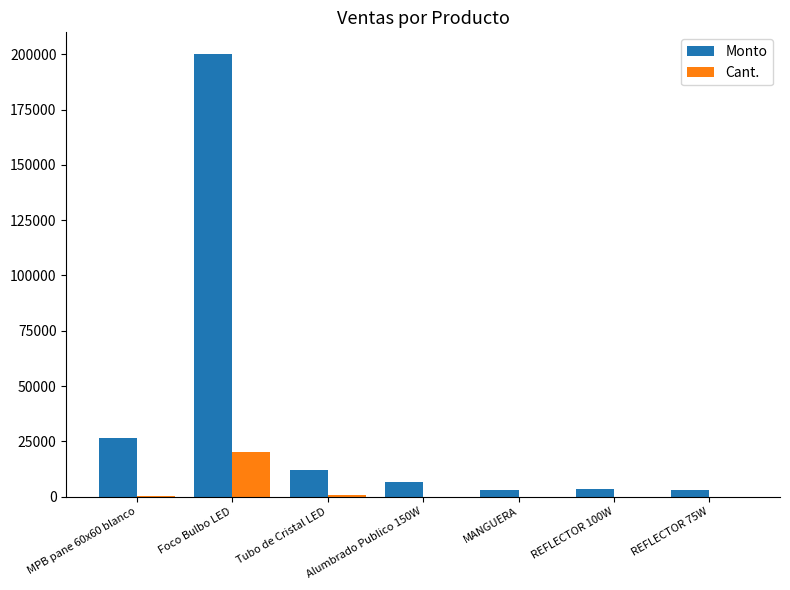

The Cant. series shows 101 at MPB pane 60x60 blanco. True or false?

True